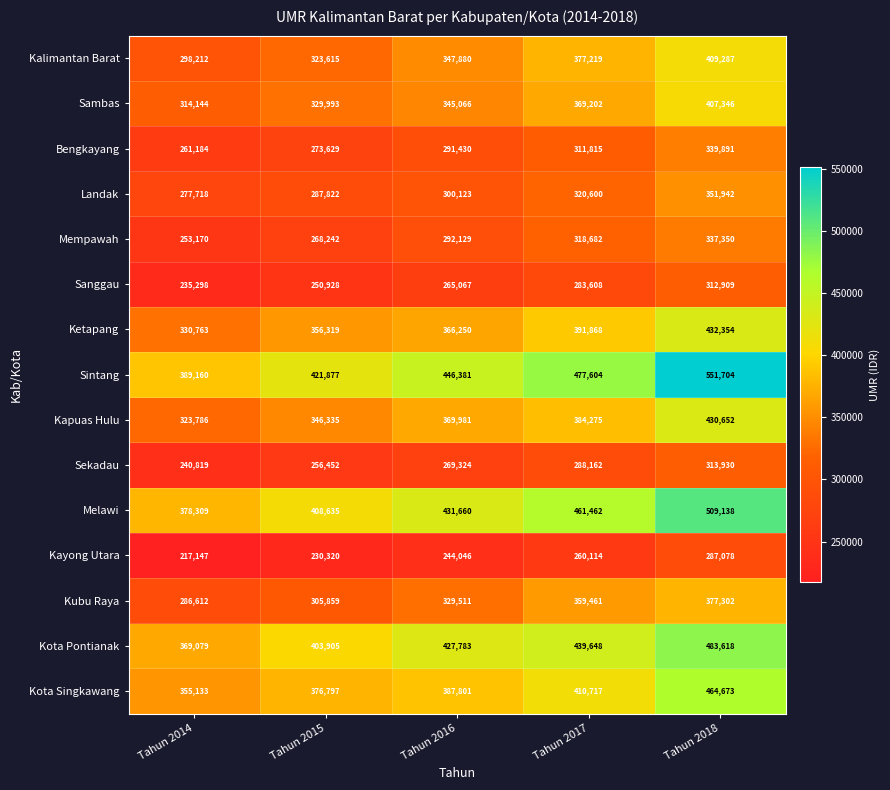

Which category has the lowest value across all series?

Tahun 2014